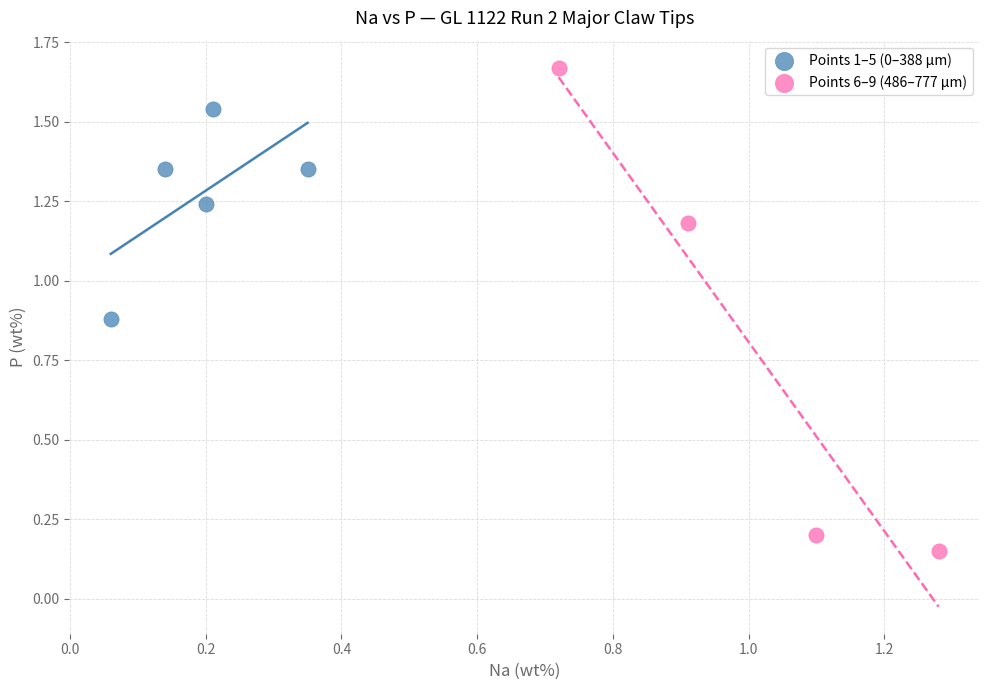

Which series has the widest spread of Y values?

Points 6–9 (486–777 µm)